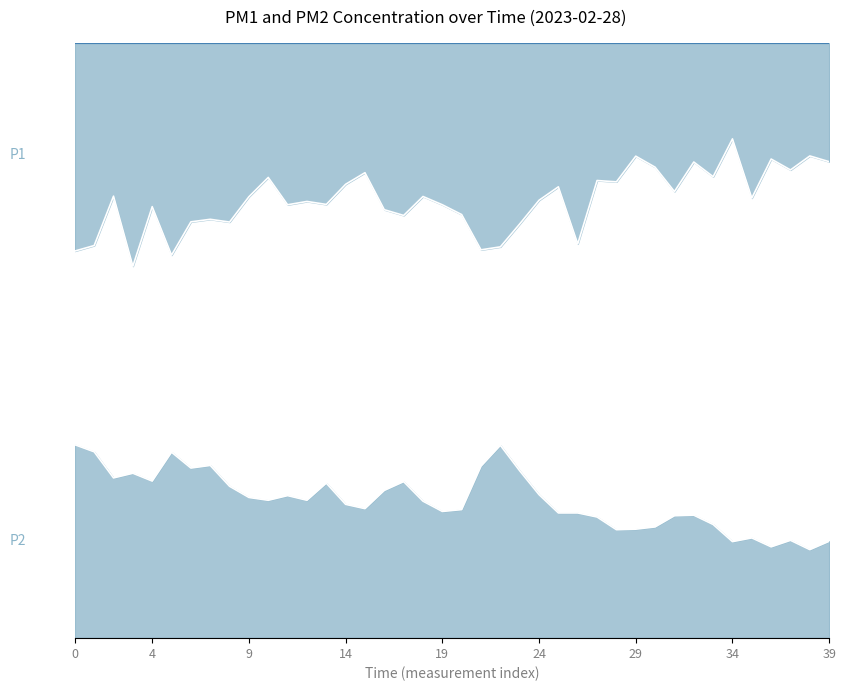

What is the difference between the maximum and second lowest values in the P2 series?

5.5